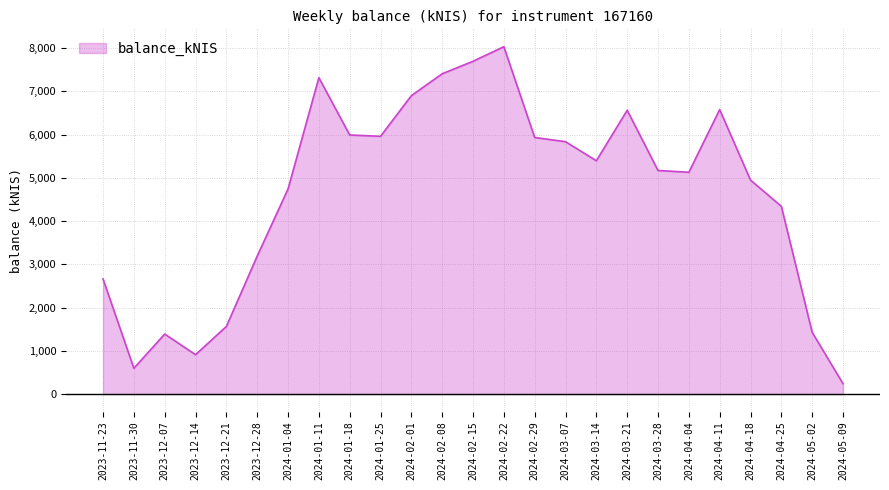

Does the chart have visible grid lines?

Yes